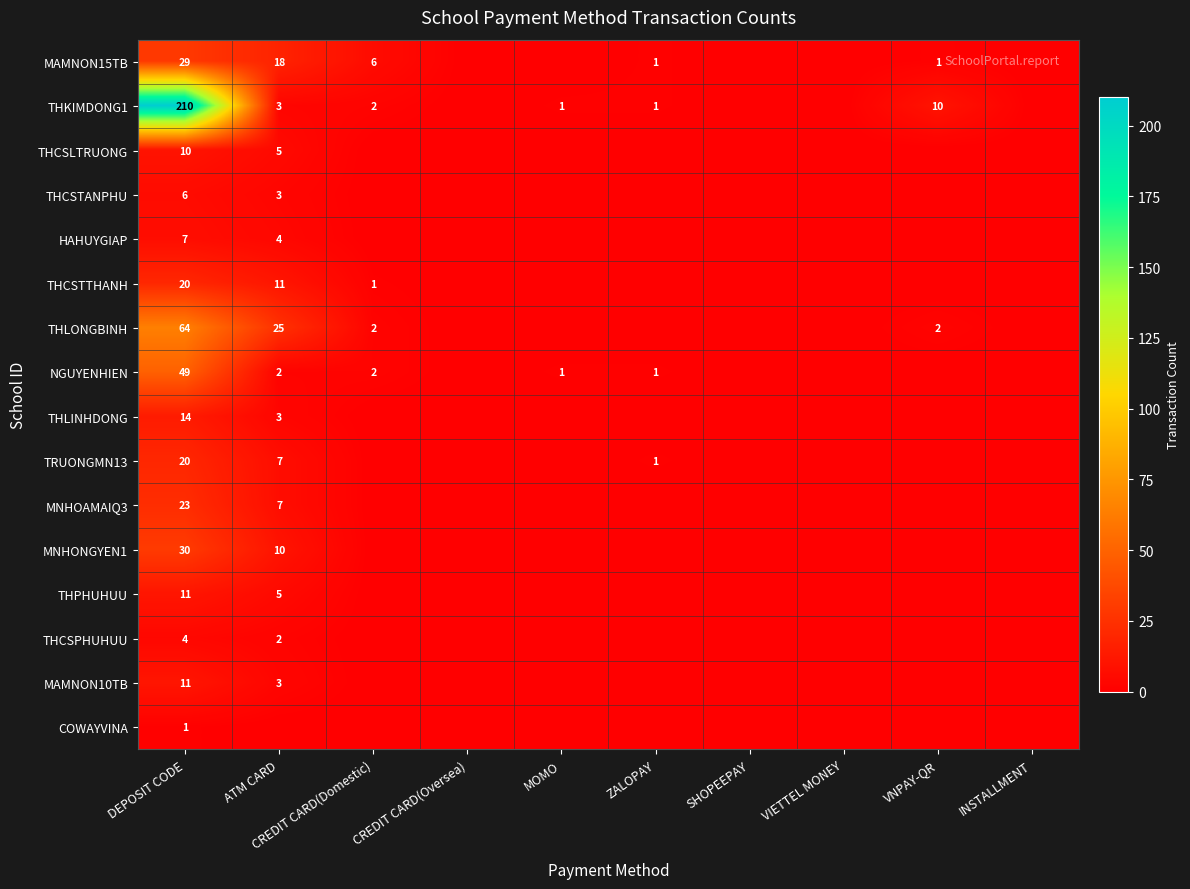

Is it true that MAMNON15TB equals 1 at ZALOPAY?

True